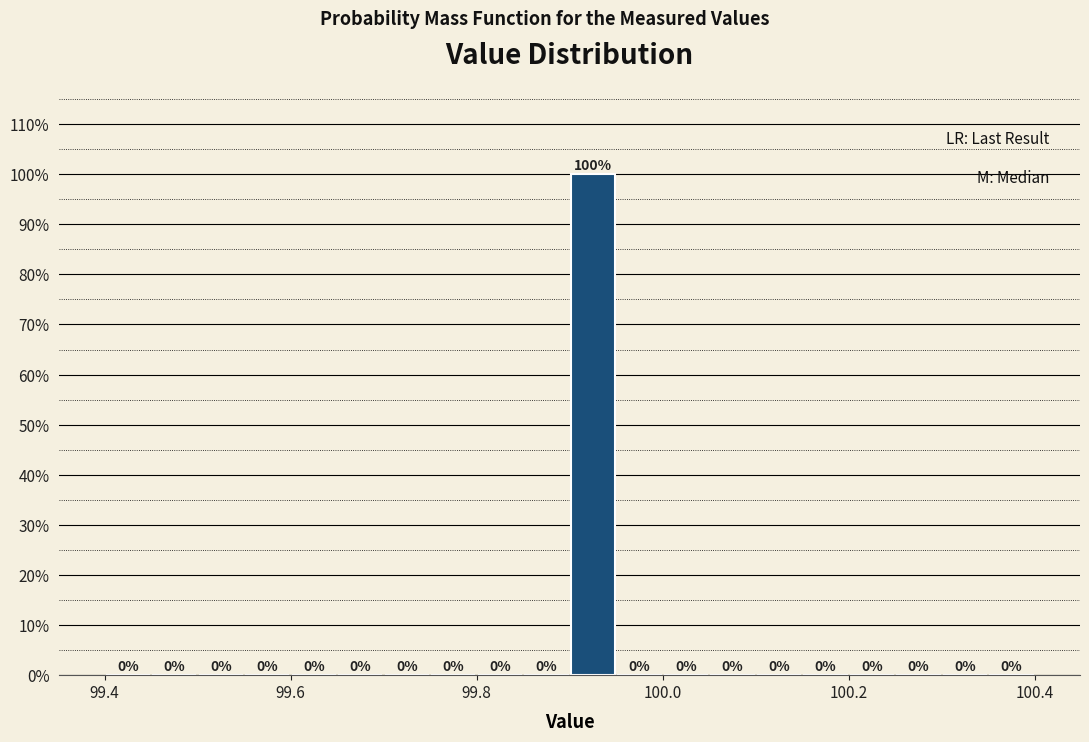

Around what value on the x-axis is the tallest bar? Give the approximate position of its centre, as read against the axis.

99.92